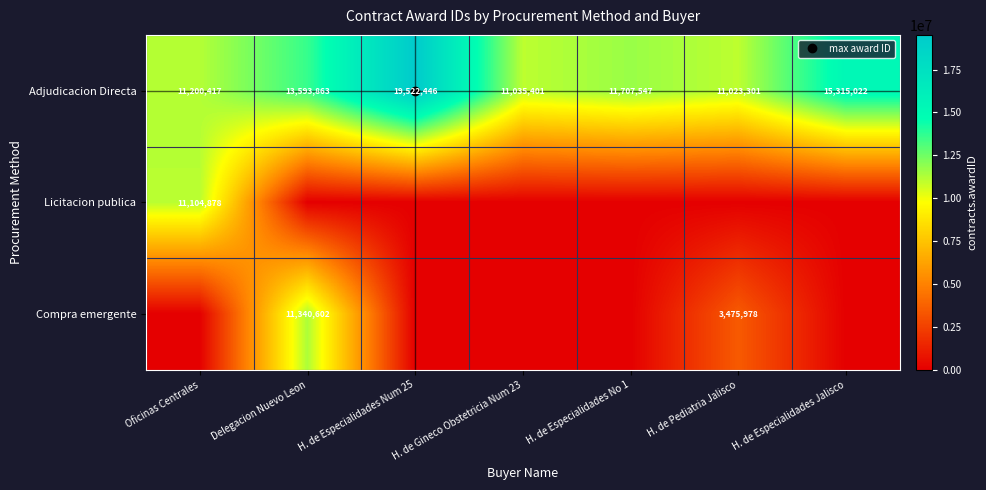

At H. de Especialidades Jalisco, list the series in order from largest to smallest.

Adjudicacion Directa, Licitacion publica, Compra emergente